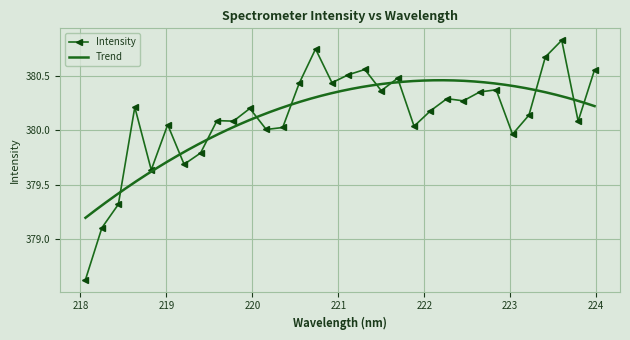

Rank the categories by value from lowest to highest.

218.0596, 218.2508, 218.442, 218.8244, 219.2067, 219.3979, 223.0264, 220.1623, 220.3533, 221.8812, 219.0156, 219.7801, 223.7895, 219.589, 223.2172, 222.0721, 219.9712, 218.6332, 222.4538, 222.263, 222.6447, 221.4993, 222.8355, 220.5444, 220.9264, 221.6902, 221.1174, 223.9802, 221.3083, 223.408, 220.7354, 223.5987